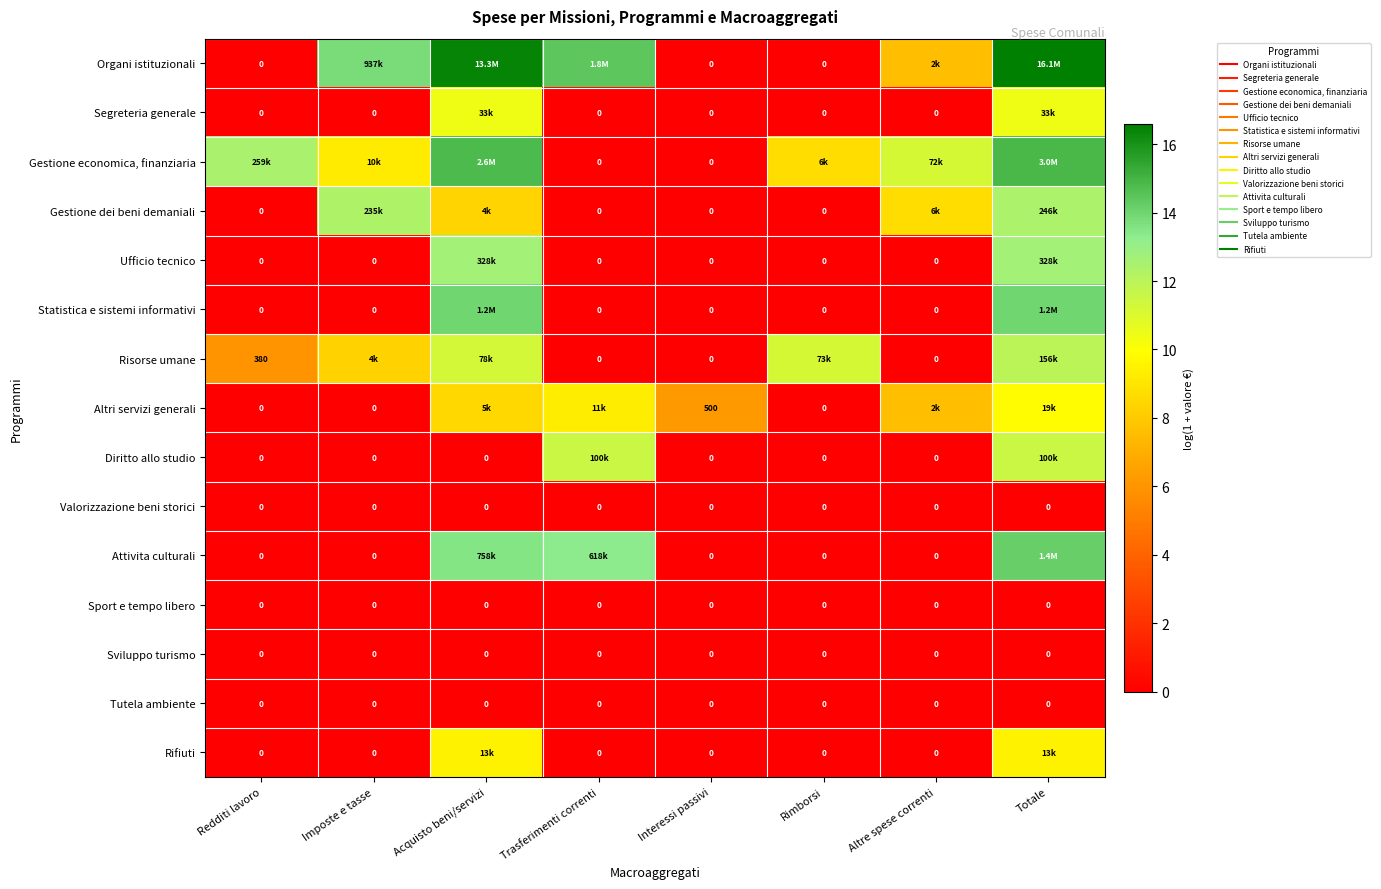

Where is Attivita culturali nearest to the value 7?

Trasferimenti correnti